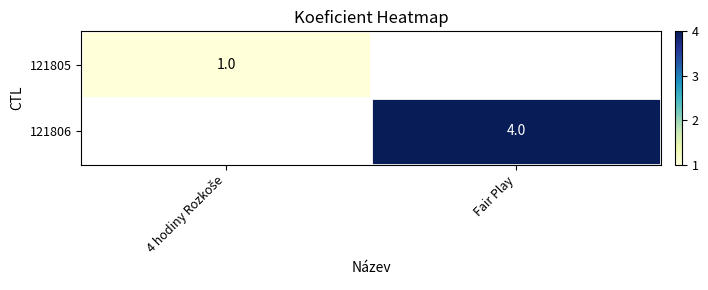

True or false: 121806 has a value of 4 at Fair Play.

True